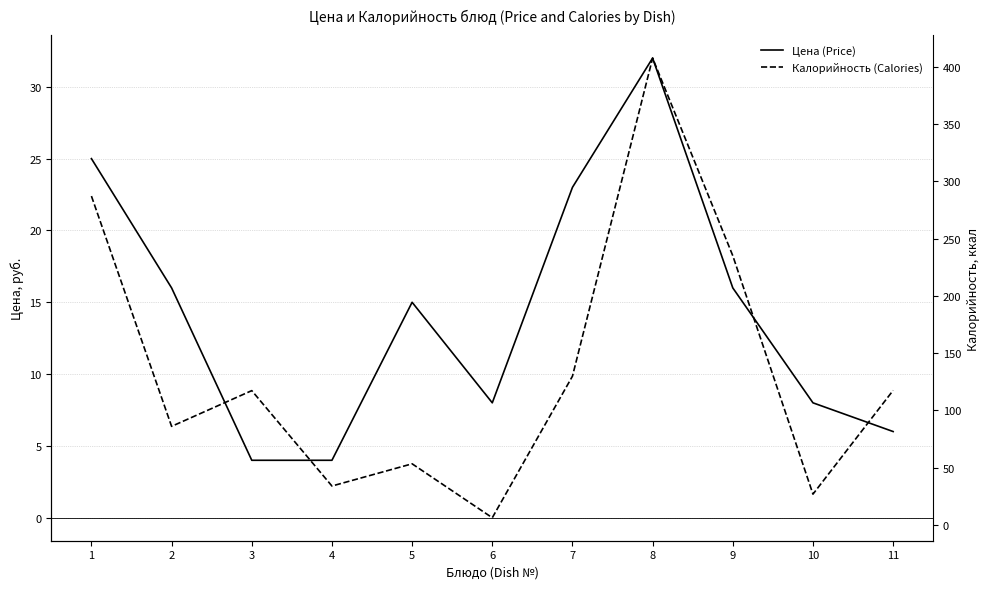

How many lines are shown in the chart?

2